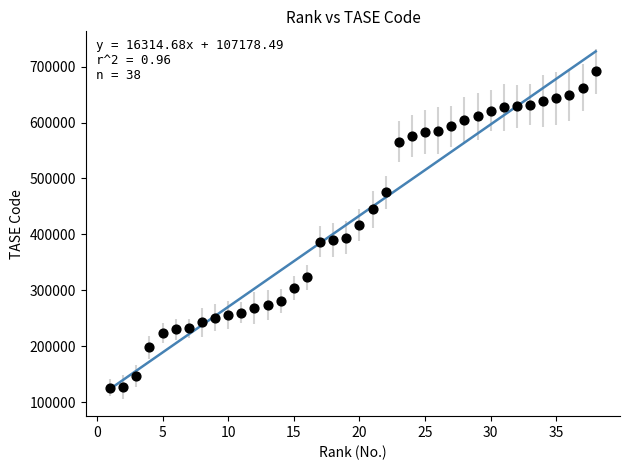

What is the range of X values (max minus min)?

37